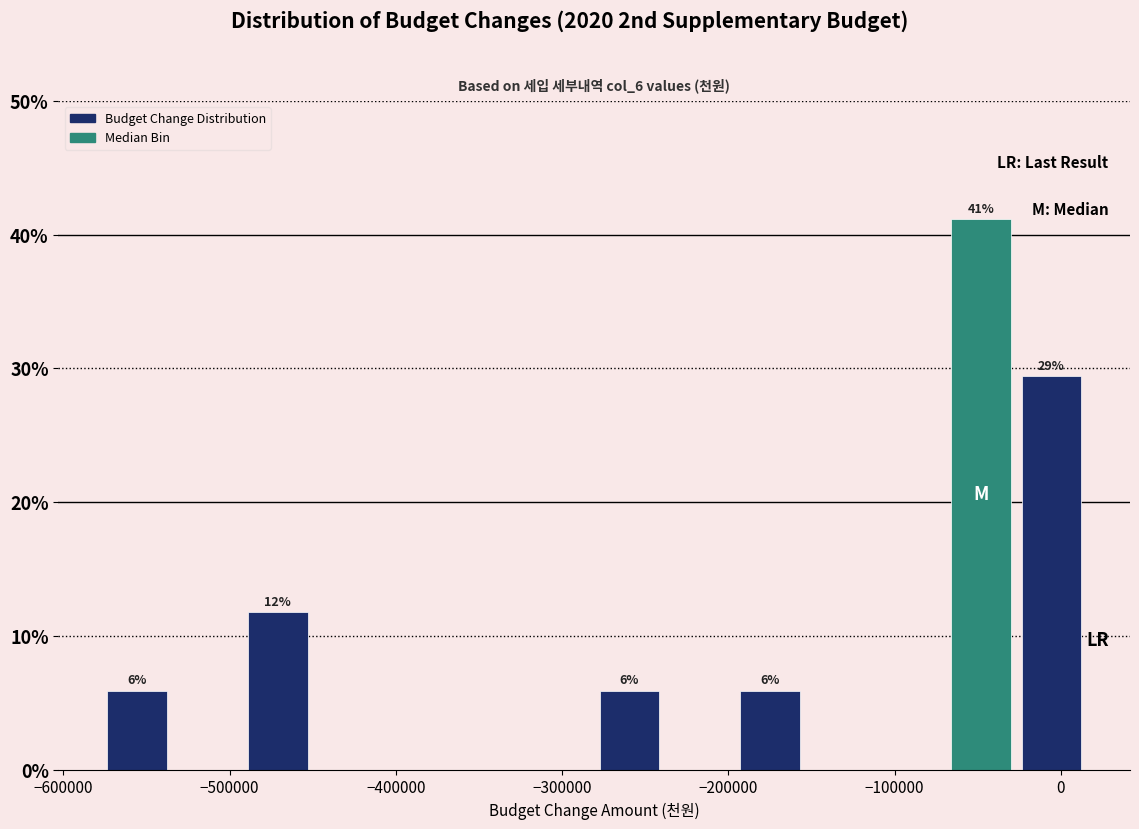

Which range on the x-axis has the tallest bar?

-70000 to -30000